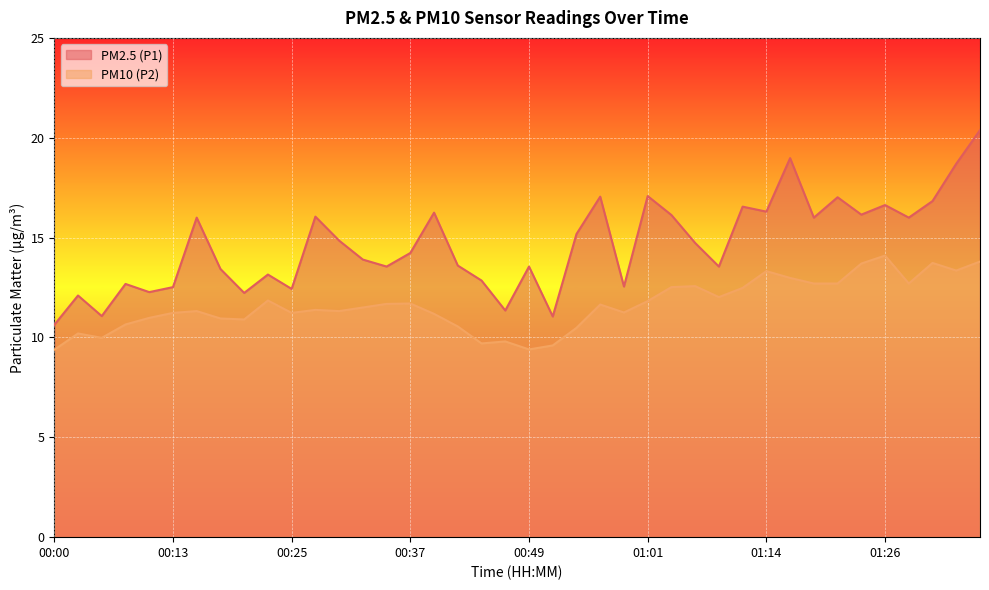

True or false: PM2.5 (P1) and PM10 (P2) cross at least once.

False